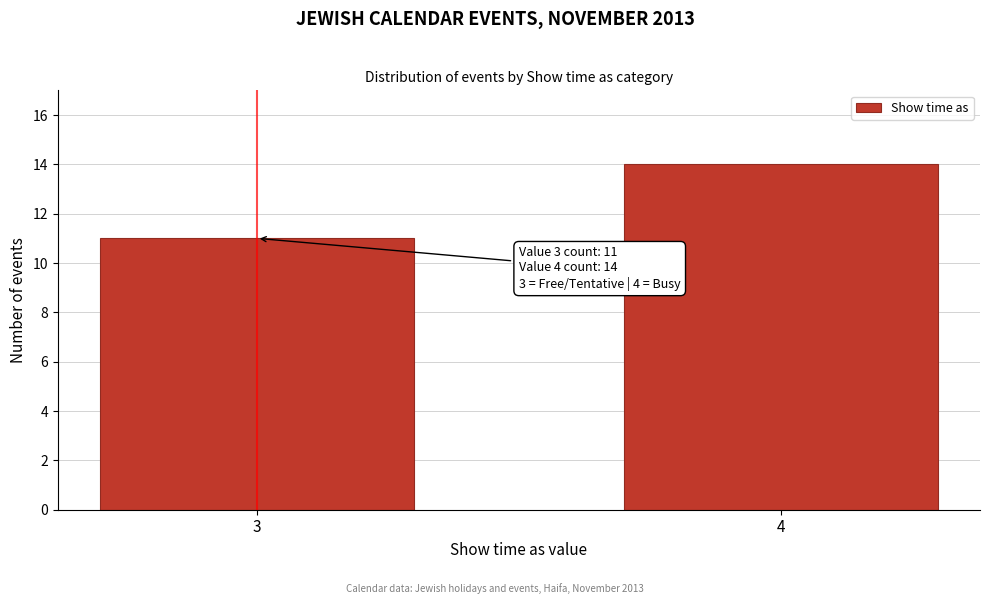

Reading left to right, transcribe all the data shown in this chart.

3=11	4=14